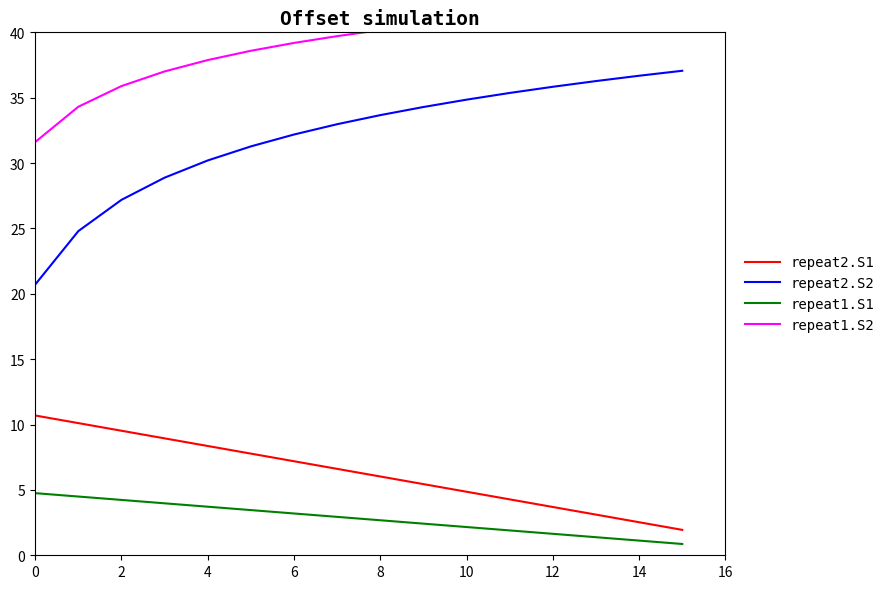

True or false: repeat1.S1 has more than 1 interior local peaks.

False